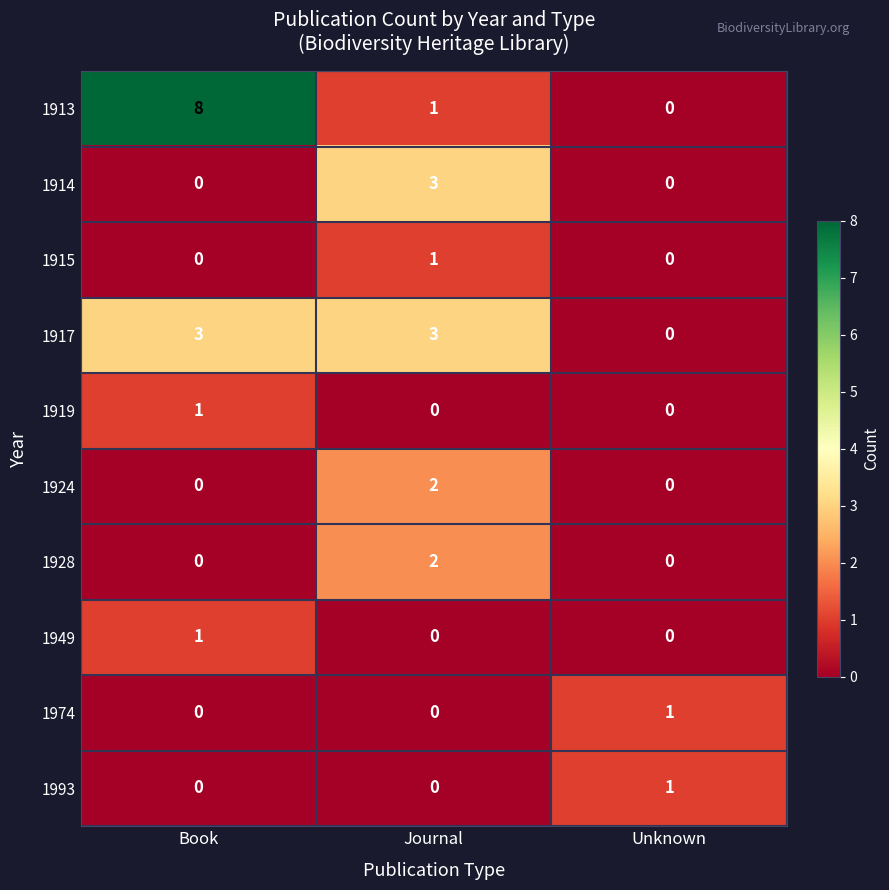

The value of 1914 at Book is 1. True or false?

False